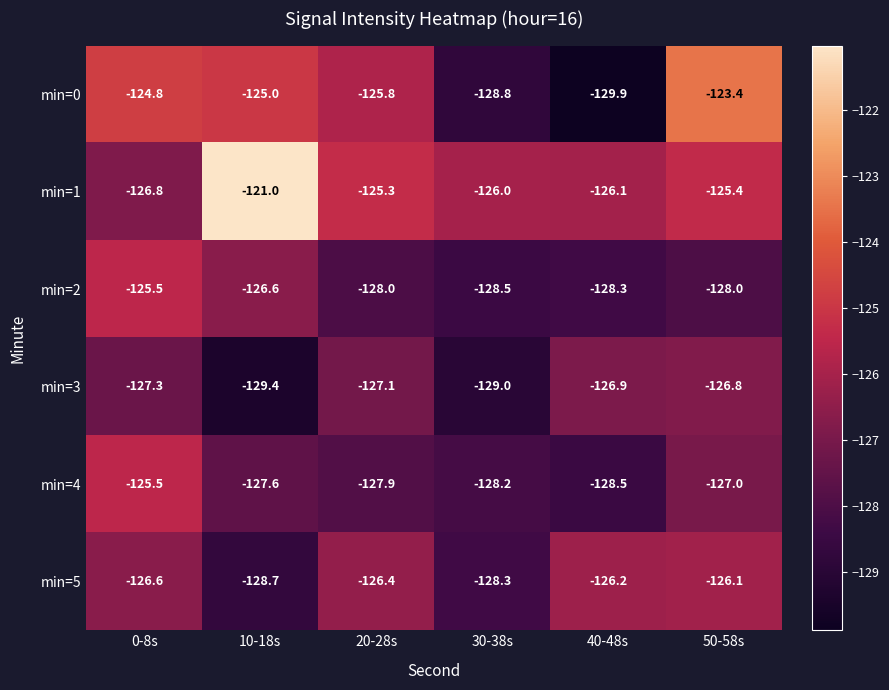

What is the total value across all series at 20-28s?

-760.5